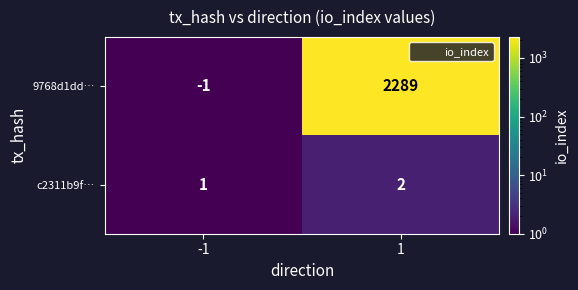

The c2311b9f… series shows 3 at 1. True or false?

False